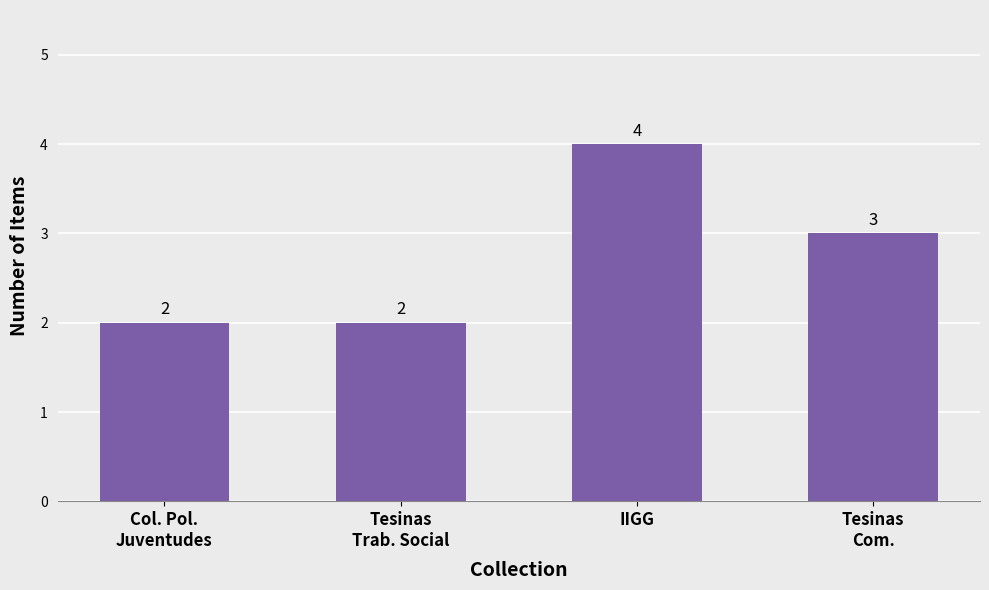

What is the greatest value displayed?

4